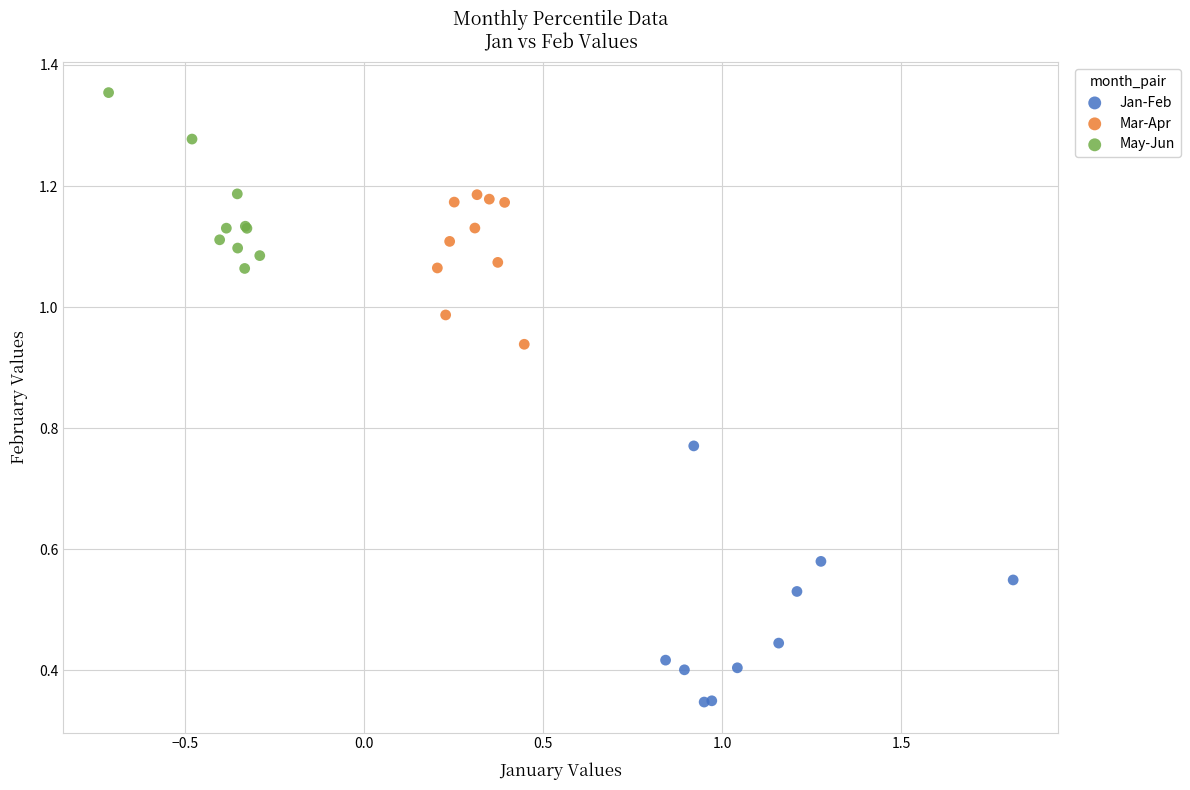

Which series reaches the minimum Y coordinate?

Jan-Feb